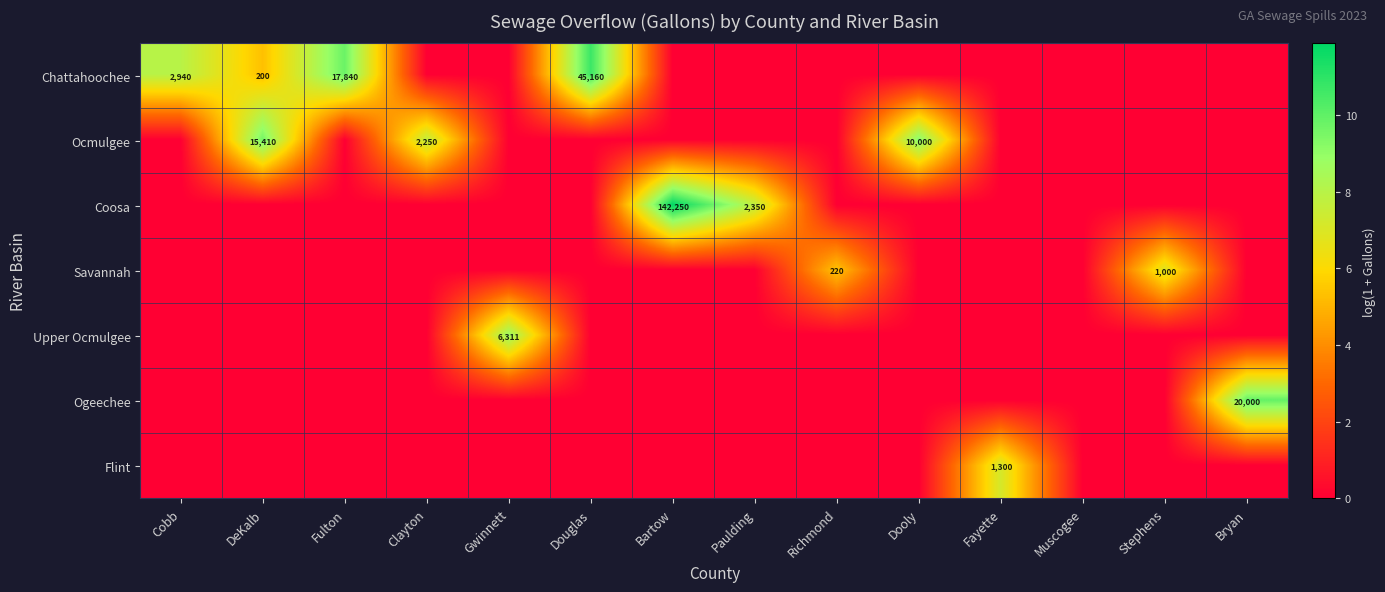

Count the number of data series in this chart.

7